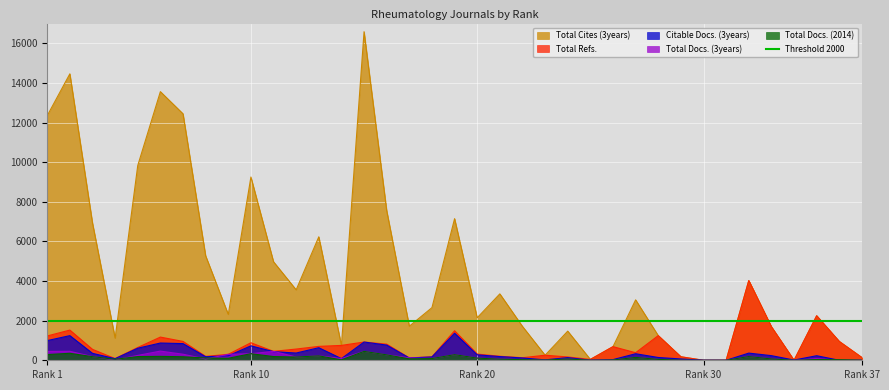

What is the difference between the maximum and minimum values in the Total Refs. series?

4025